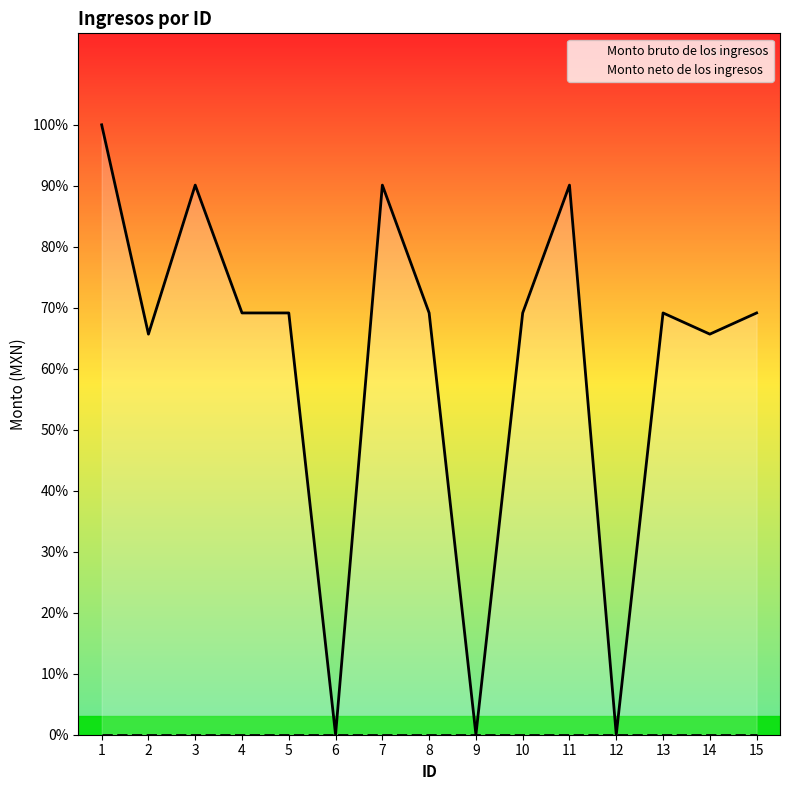

At which label does the data first exceed 6450?

1